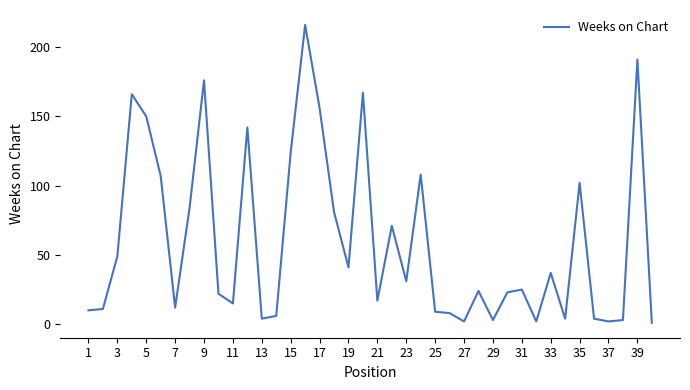

What is the difference between the maximum and minimum values?

215